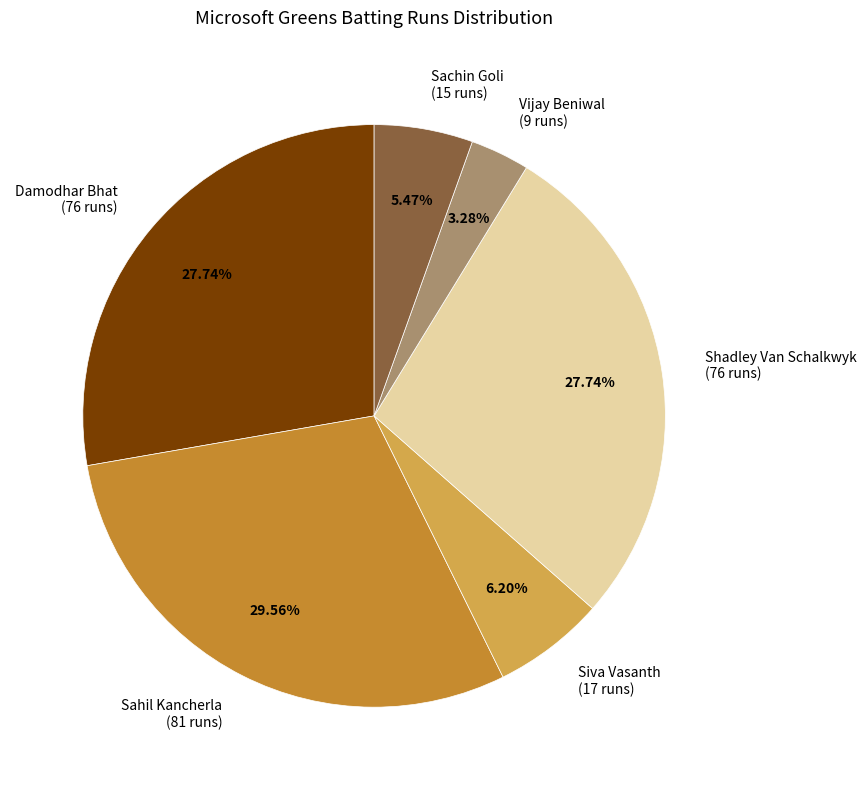

What percentage do Siva Vasanth and Shadley Van Schalkwyk together represent?

33.9%